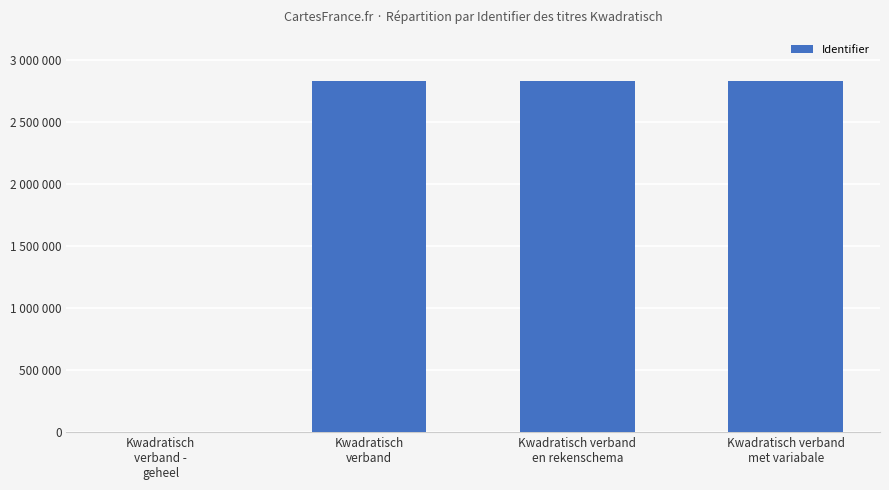

Where is the data nearest to the value 1414608?

Kwadratisch
verband